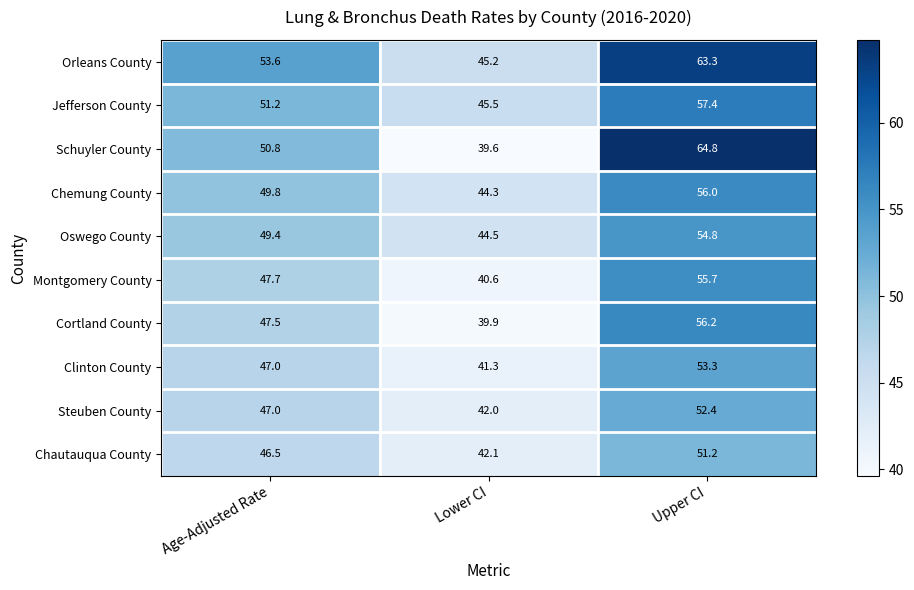

True or false: Montgomery County has a value of 47.7 at Age-Adjusted Rate.

True